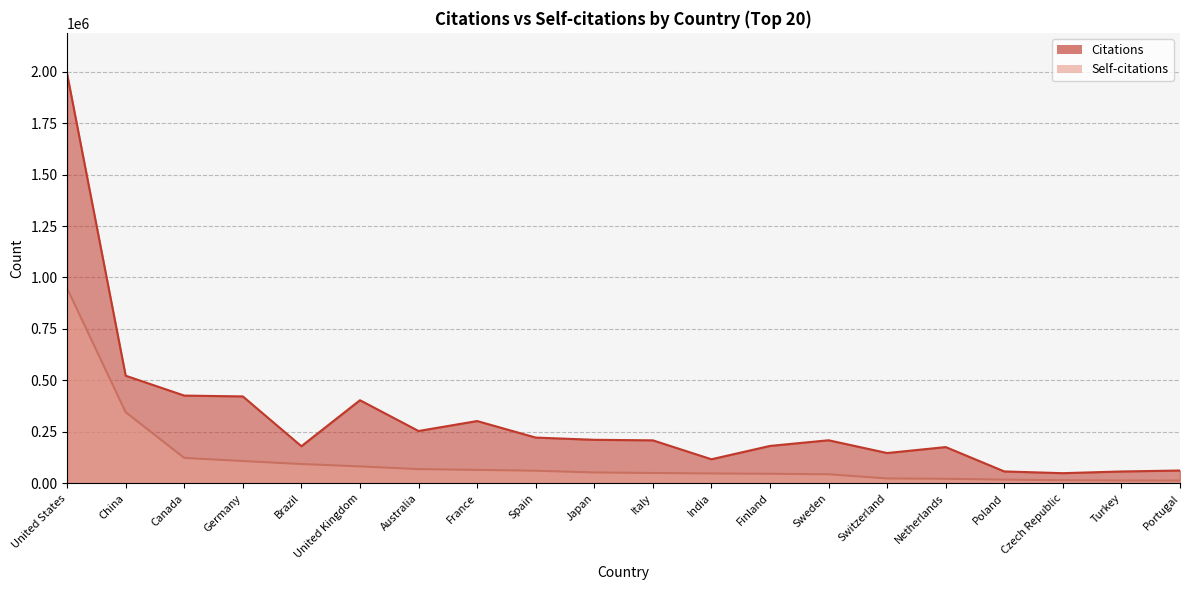

What is the value of the Citations point at the 3rd from the left?

426396